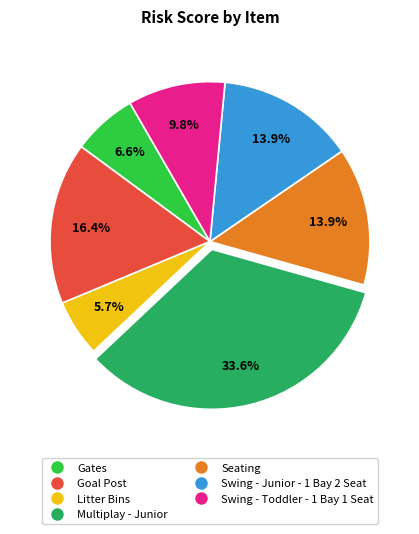

To the nearest percent, what is the combined percentage of Swing - Junior - 1 Bay 2 Seat and Litter Bins?

20%